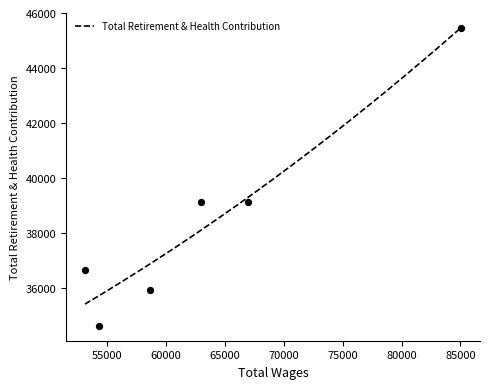

Between 54267.0 and 53103.0, which is larger?

53103.0